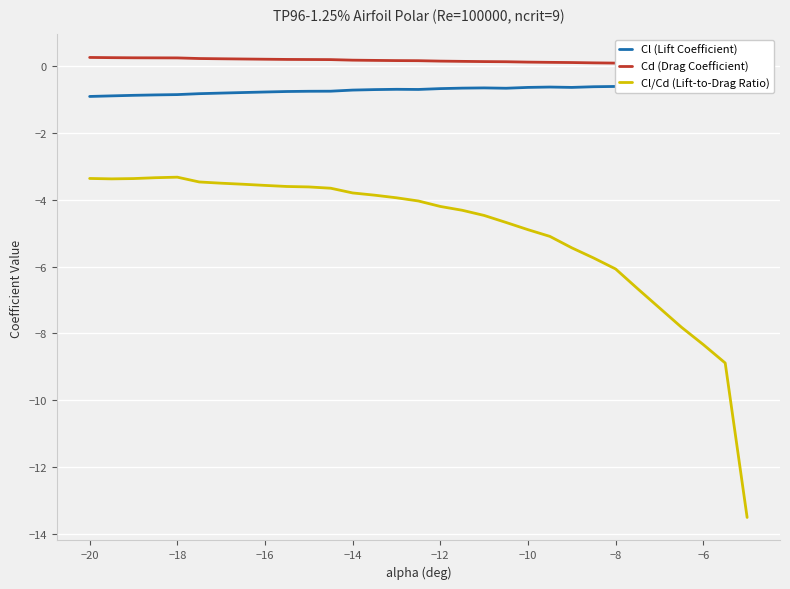

What is the highest value of the Cl/Cd (Lift-to-Drag Ratio) series?

-3.3